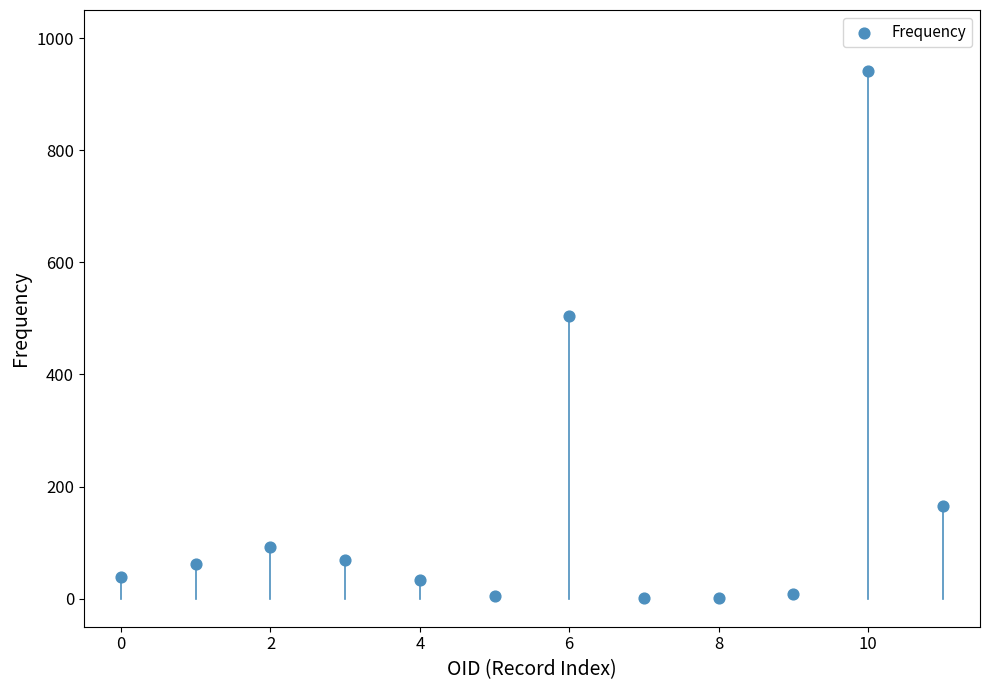

What Y value in the scatter plot is closest to 471?

504